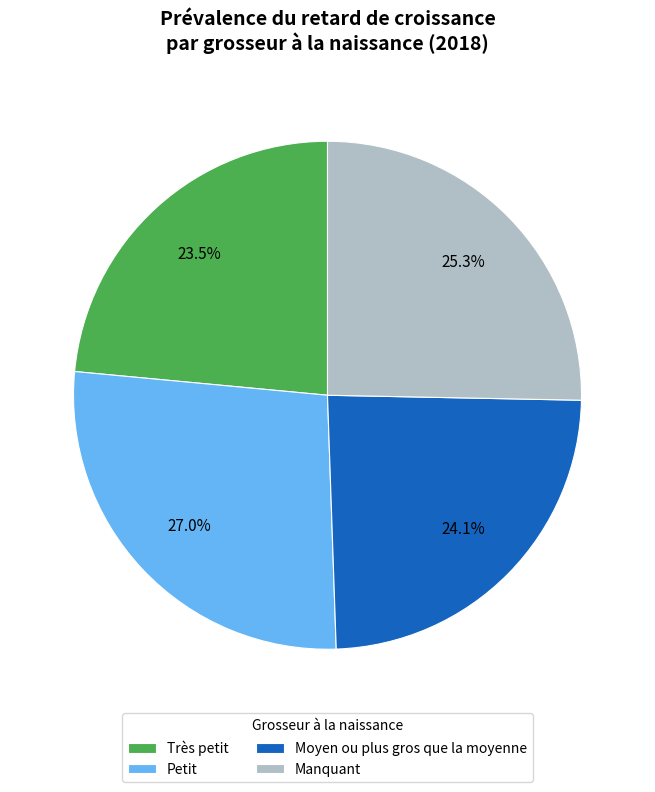

Rank the categories by value from highest to lowest.

Petit, Manquant, Moyen ou plus gros que la moyenne, Très petit